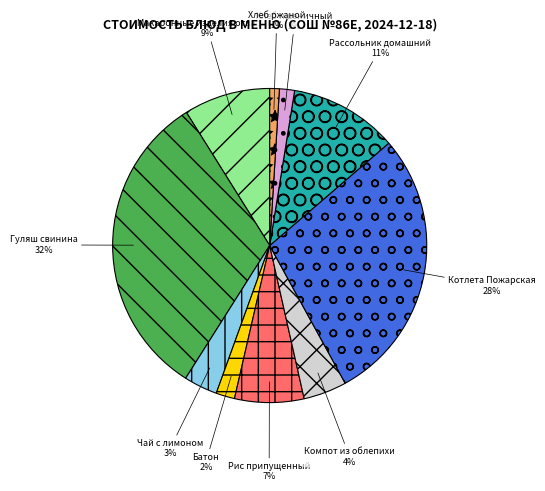

Which has a higher value, Хлеб пшеничный or Котлета Пожарская?

Котлета Пожарская